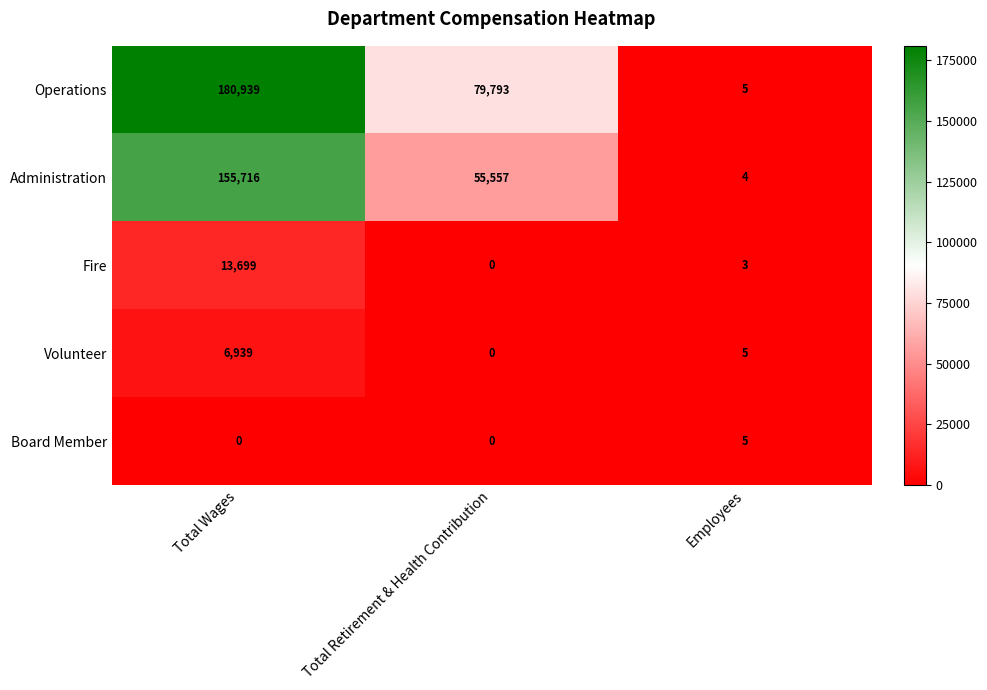

List the series in order of their peak value, lowest first.

Board Member, Volunteer, Fire, Administration, Operations